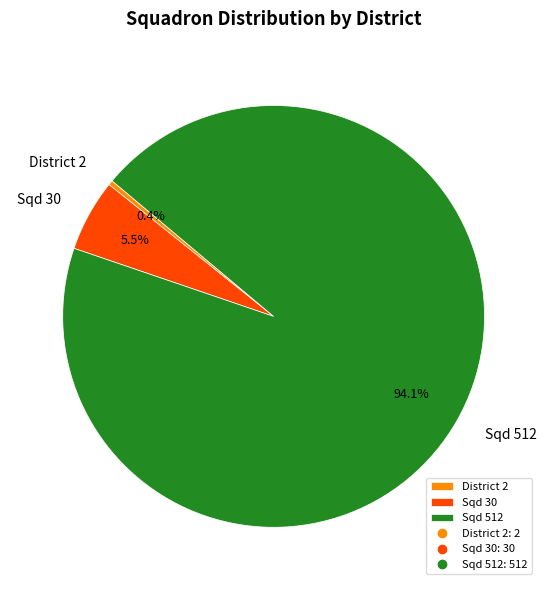

How many segments does this pie chart have?

3